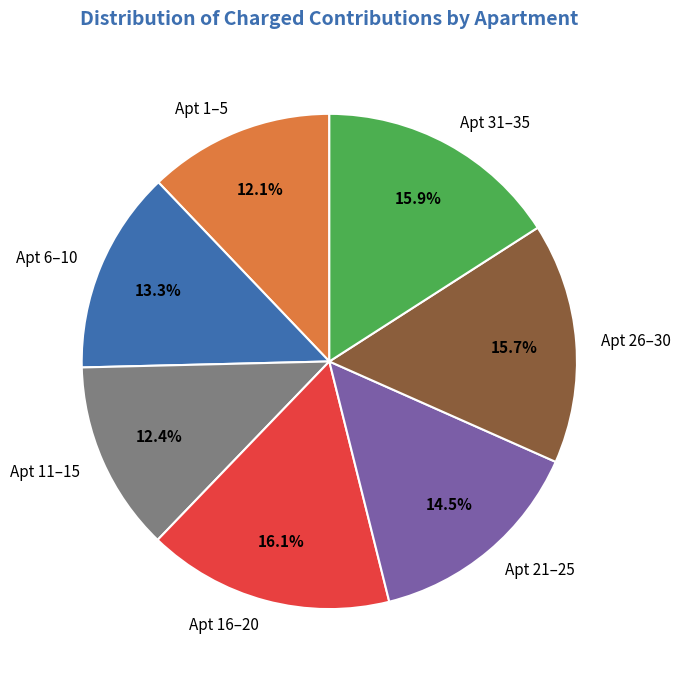

Is Apt 11–15 the majority of the pie?

No